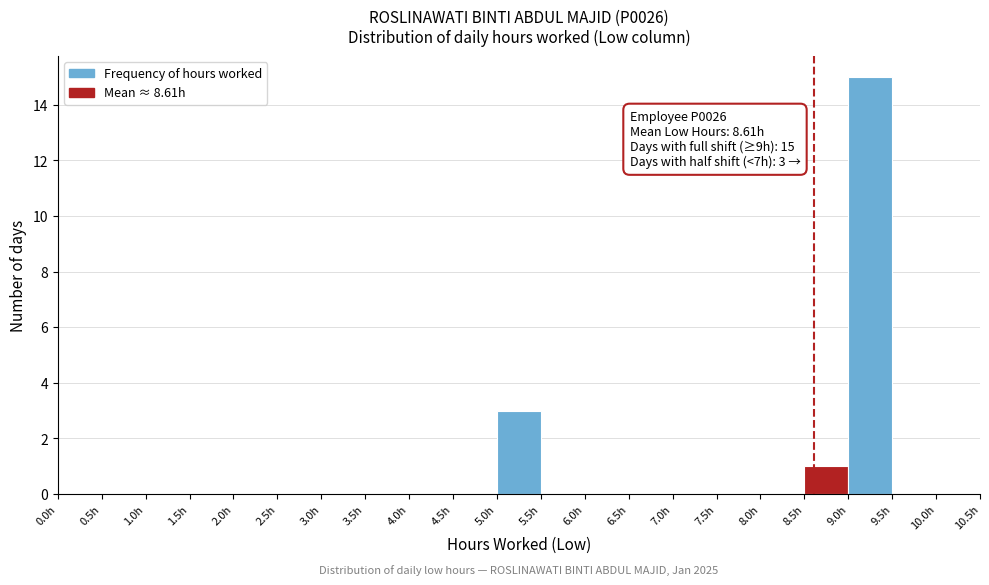

Which range on the x-axis has the tallest bar?

9.0 to 9.5